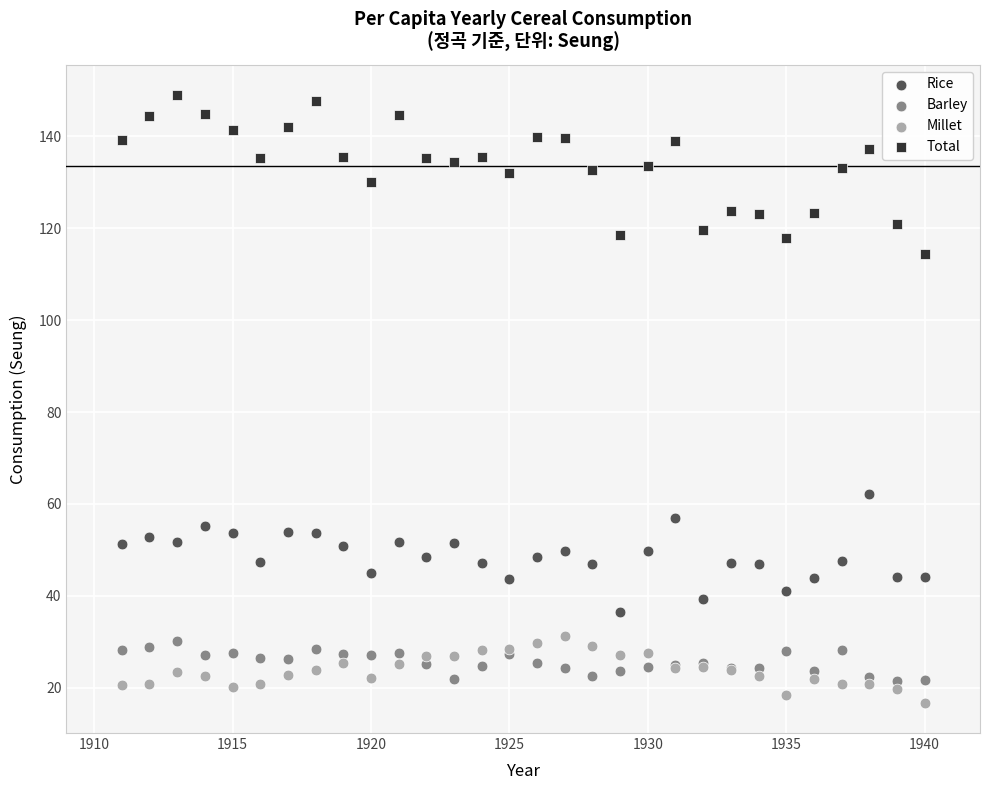

What are all the series names shown in the legend?

Rice, Barley, Millet, Total